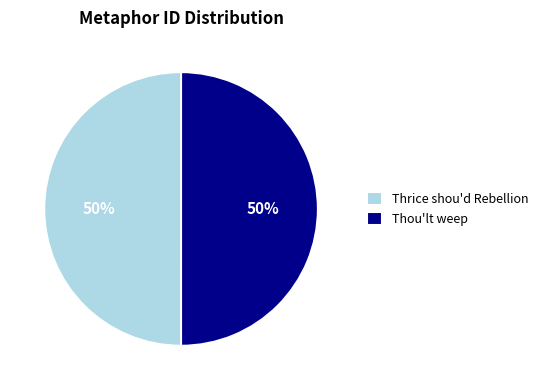

Approximately how many times larger is the value at Thrice shou'd Rebellion compared to Thou'lt weep?

1.0